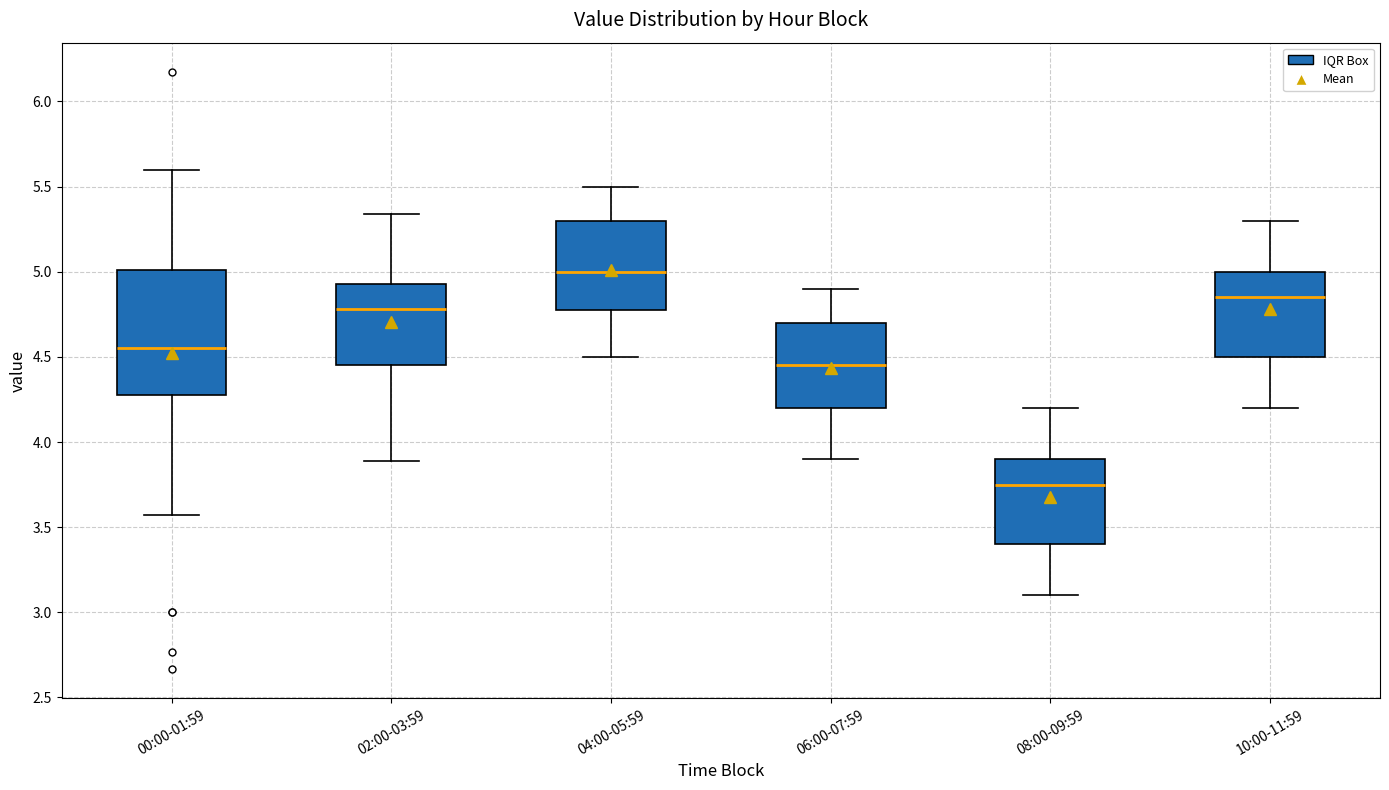

Reading left to right, read every box against the y-axis: the position of its median line, the range the box covers, and the ends of its whiskers. The values are not printed on the chart, so give them approximately, as read against the axis.

00:00-01:59: median 4.55, box 4.30 to 5.00, whiskers 3.55 to 5.60
02:00-03:59: median 4.80, box 4.45 to 4.95, whiskers 3.90 to 5.35
04:00-05:59: median 5.00, box 4.80 to 5.30, whiskers 4.50 to 5.50
06:00-07:59: median 4.45, box 4.20 to 4.70, whiskers 3.90 to 4.90
08:00-09:59: median 3.75, box 3.40 to 3.90, whiskers 3.10 to 4.20
10:00-11:59: median 4.85, box 4.50 to 5.00, whiskers 4.20 to 5.30